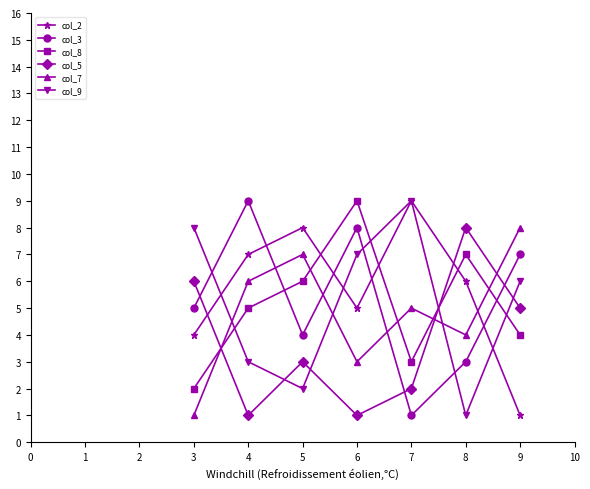

Between 3 and 6, which series saw the biggest shift?

col_8